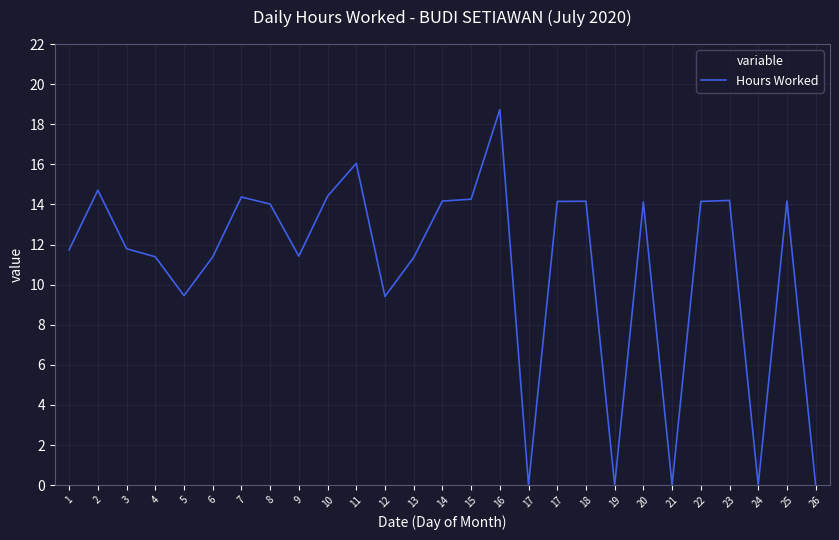

Reading right to left, list all the values displayed in this chart.

0.0	14.2	0.0	14.2	14.2	0.0	14.1	0.0	14.2	14.2	0.0	18.7	14.3	14.2	11.3	9.4	16.1	14.4	11.4	14.0	14.4	11.4	9.4	11.4	11.8	14.7	11.7